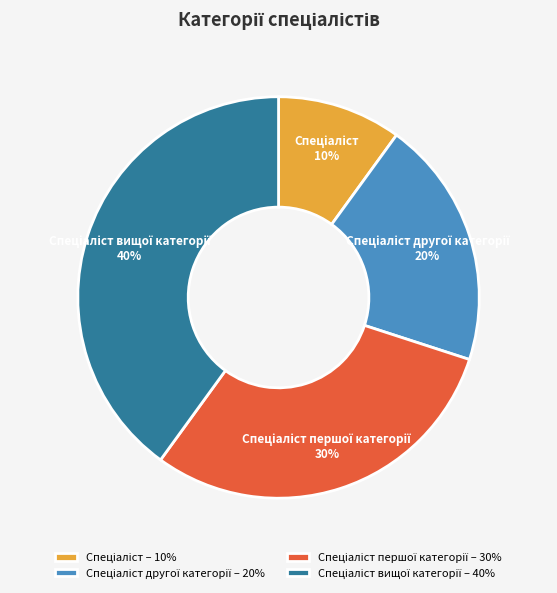

How many slices are in this pie chart?

4